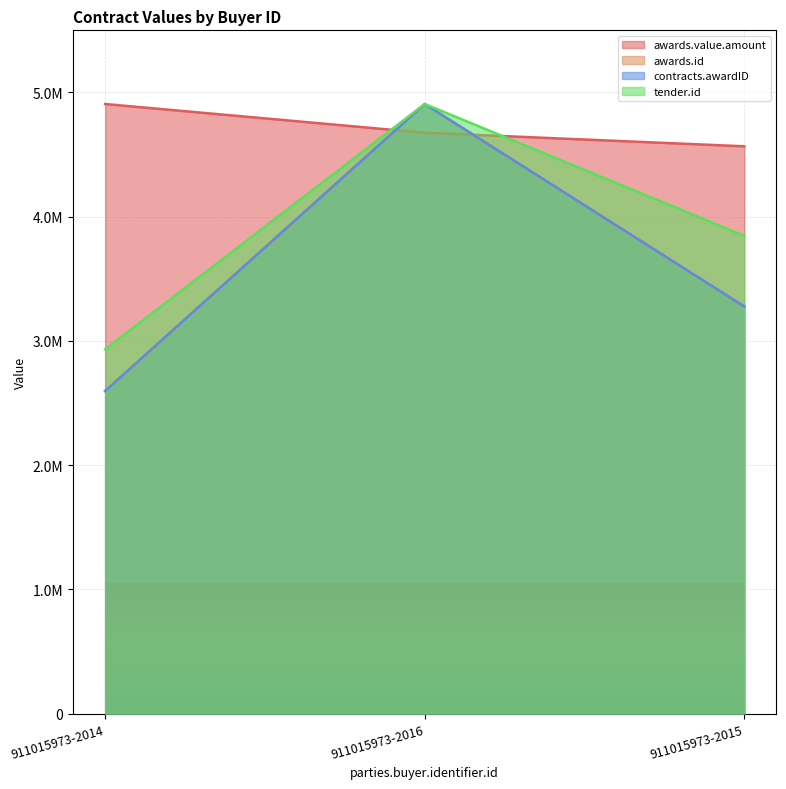

The value of awards.value.amount at 911015973-2016 is 1598559.8. True or false?

False